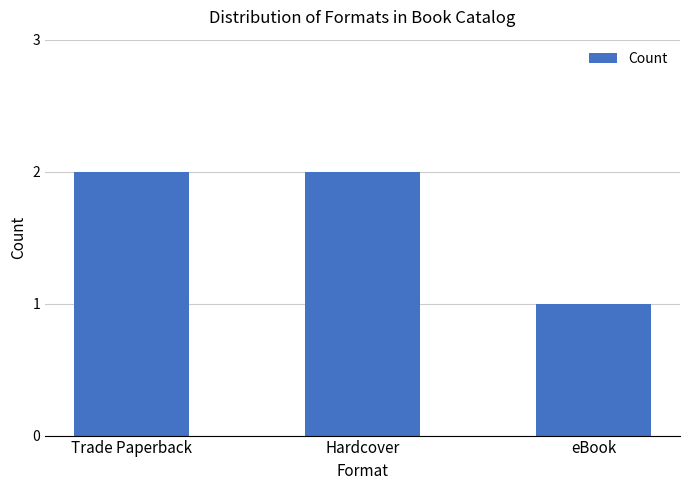

Is it true that the value at eBook is 1?

True